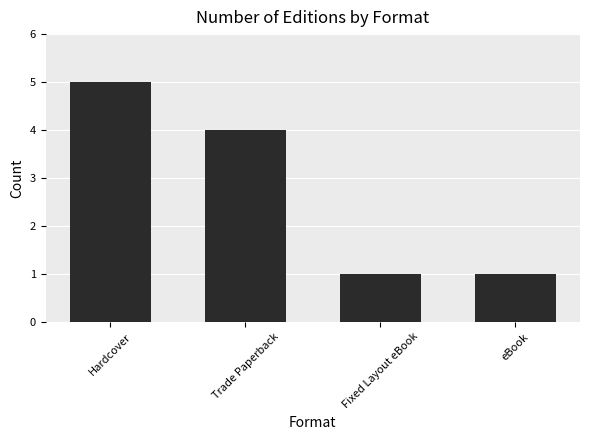

What is the minimum value shown in the chart?

1